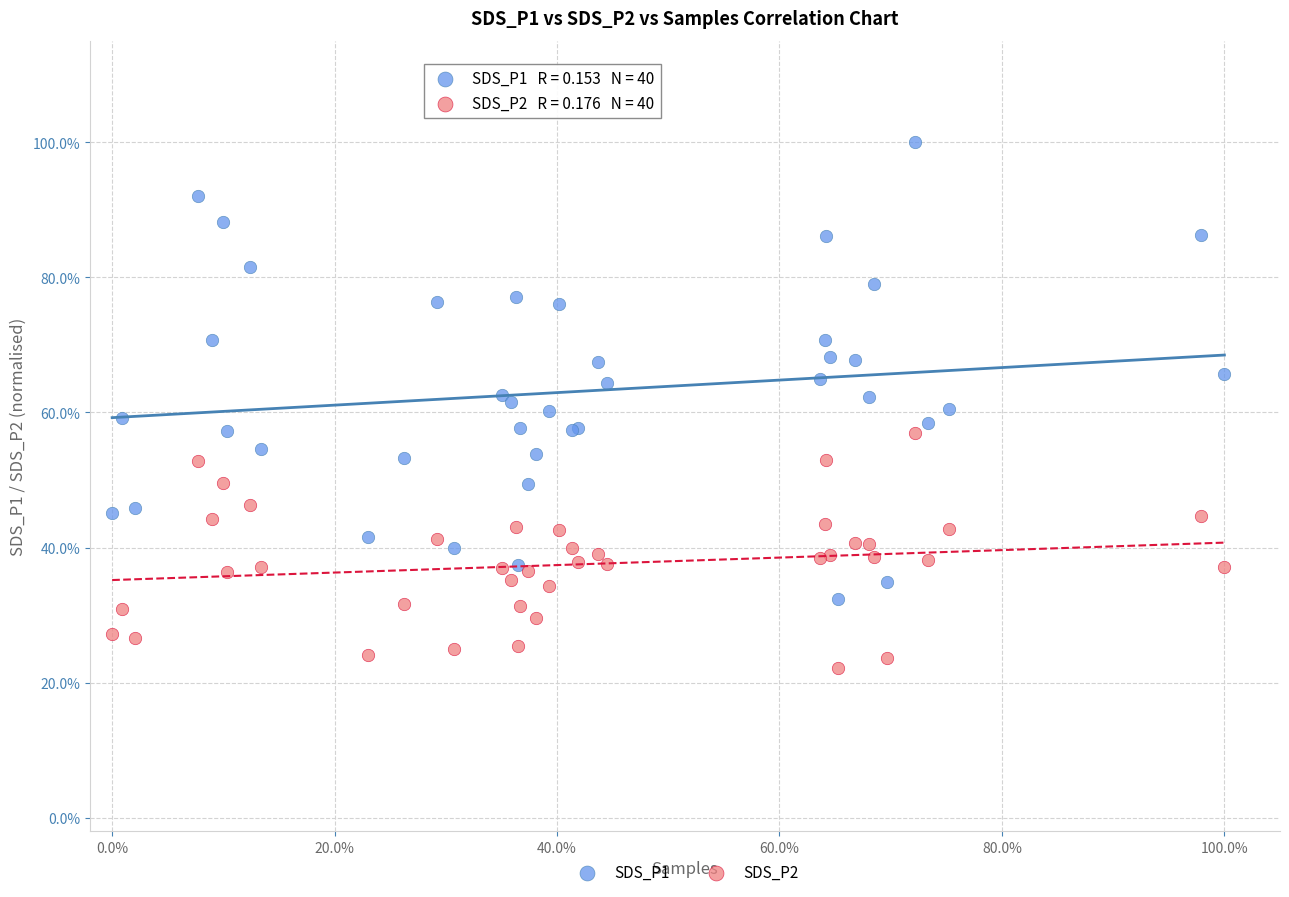

Which series reaches the maximum Y coordinate?

SDS_P1